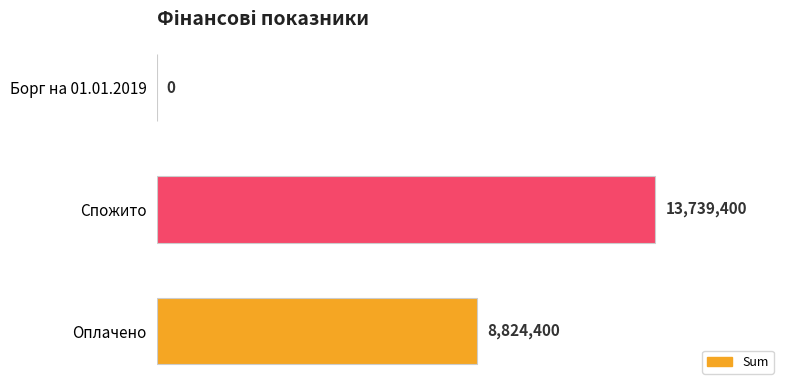

How many distinct data groups are displayed?

1